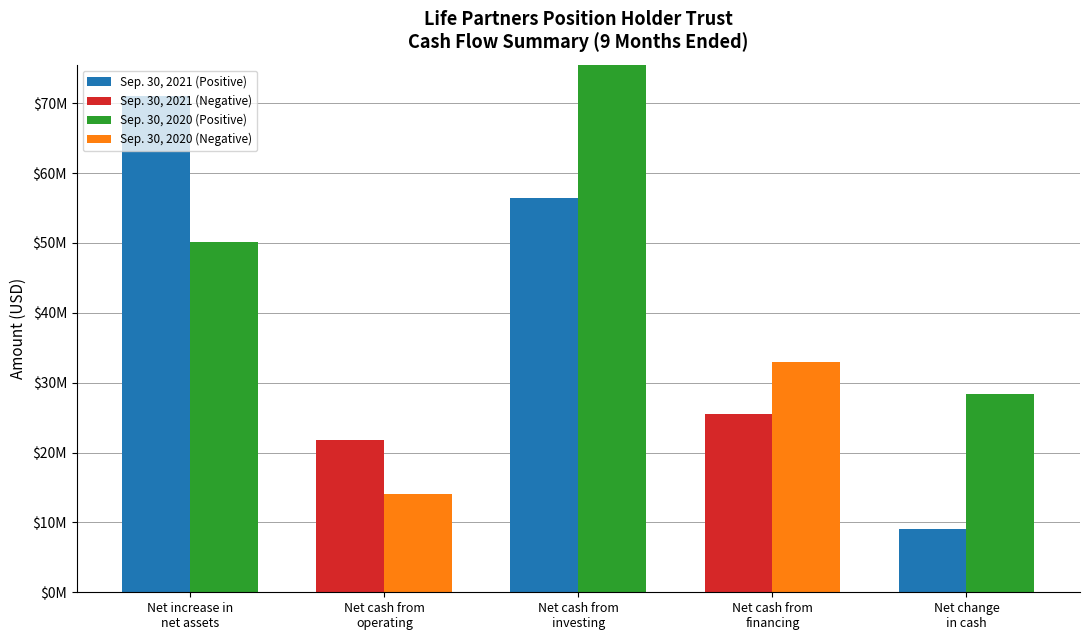

What is the label of the 1st bar from the left?

Net increase in
net assets